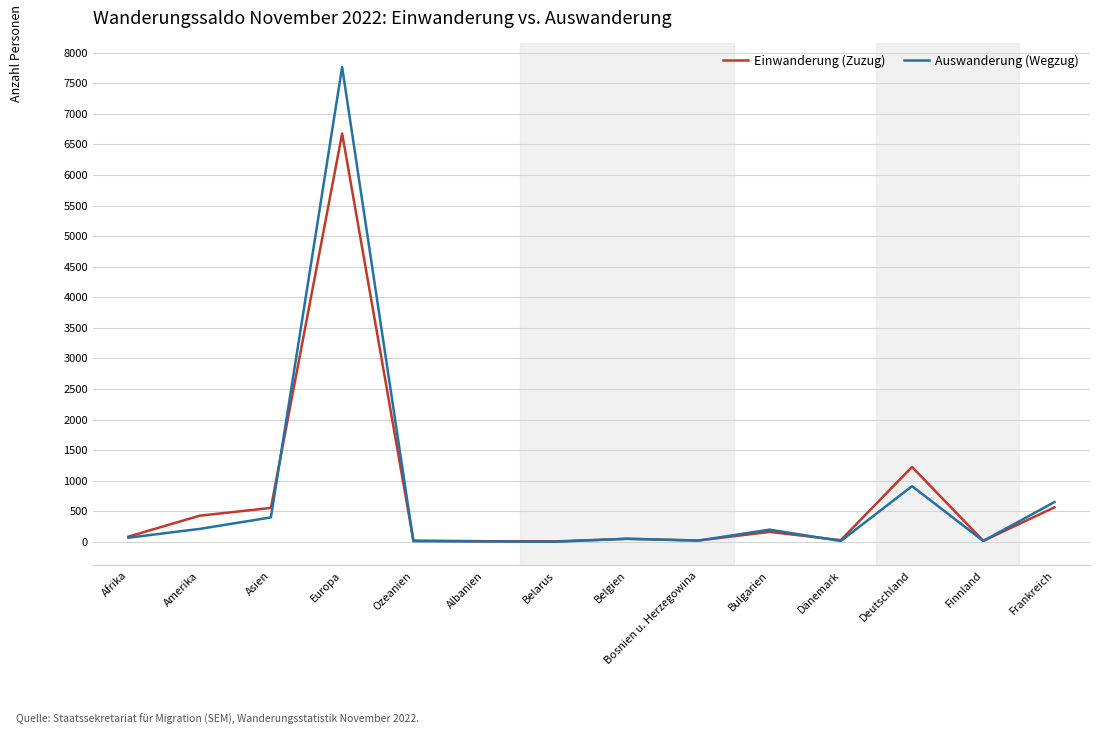

Is the value of Auswanderung (Wegzug) at Frankreich greater than the value of Einwanderung (Zuzug) at Deutschland?

No